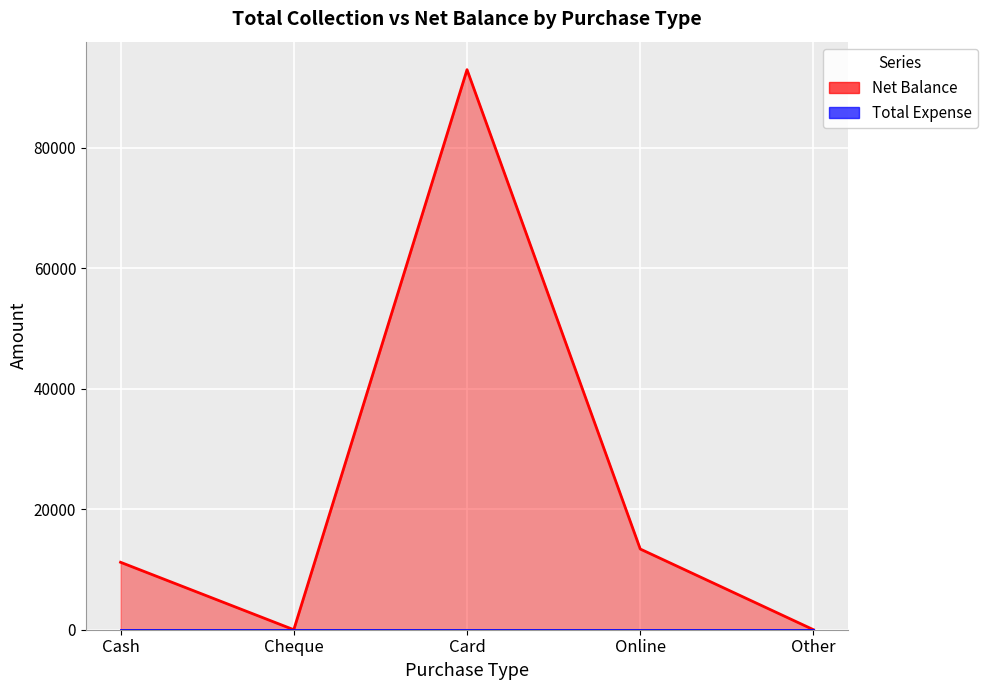

Does the chart display data point markers on the line(s)?

No